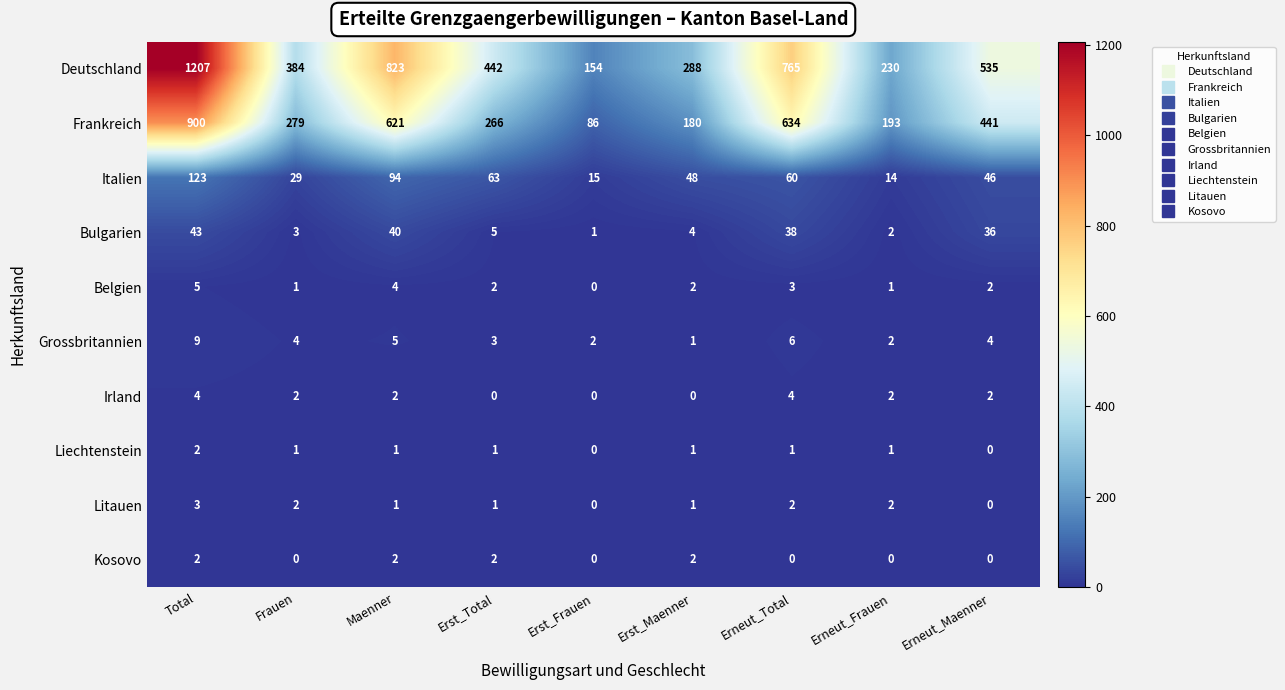

Is it true that Grossbritannien equals 9 at Total?

True